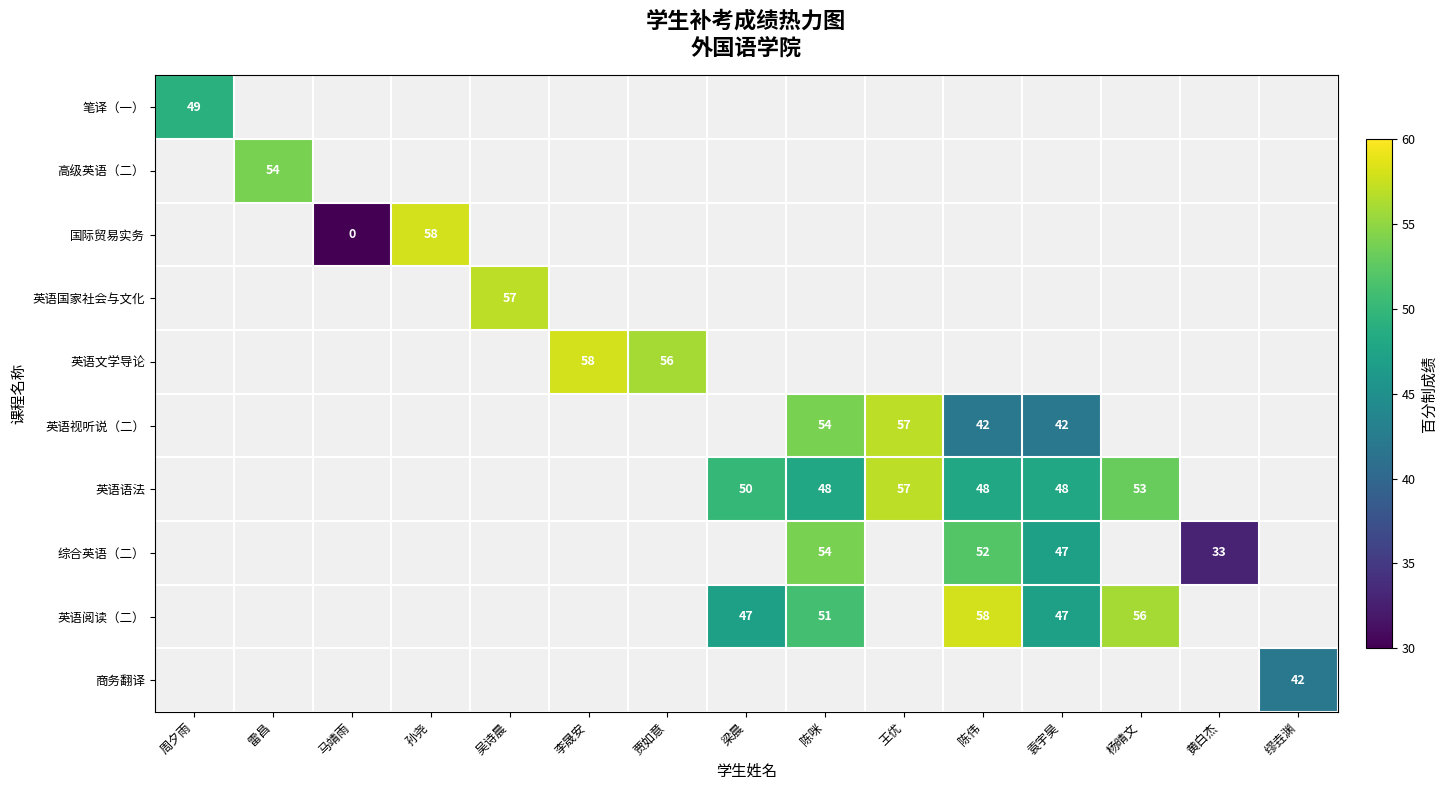

At how many categories does at least one series exceed 15?

14